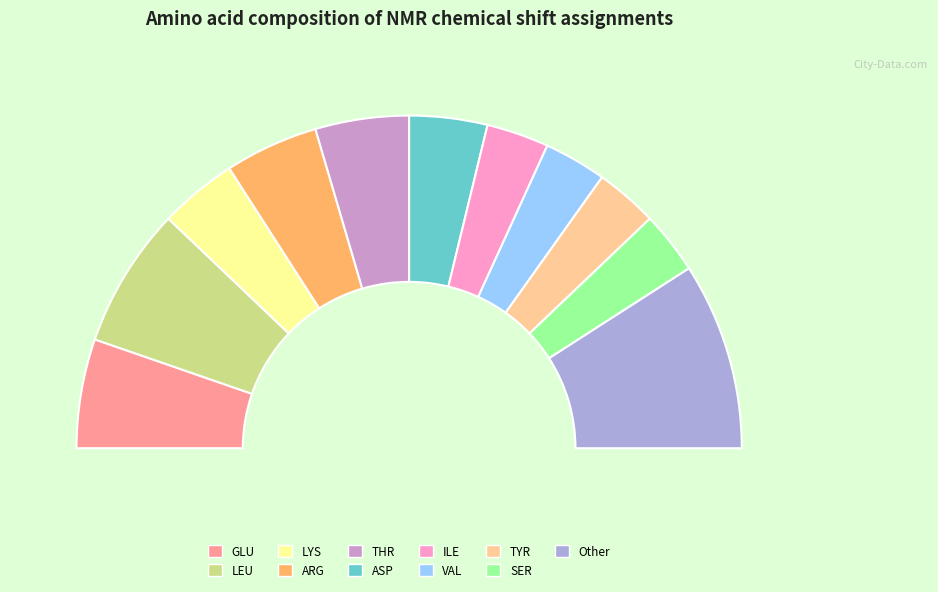

Combined, do ASP and ILE account for over 50%?

No